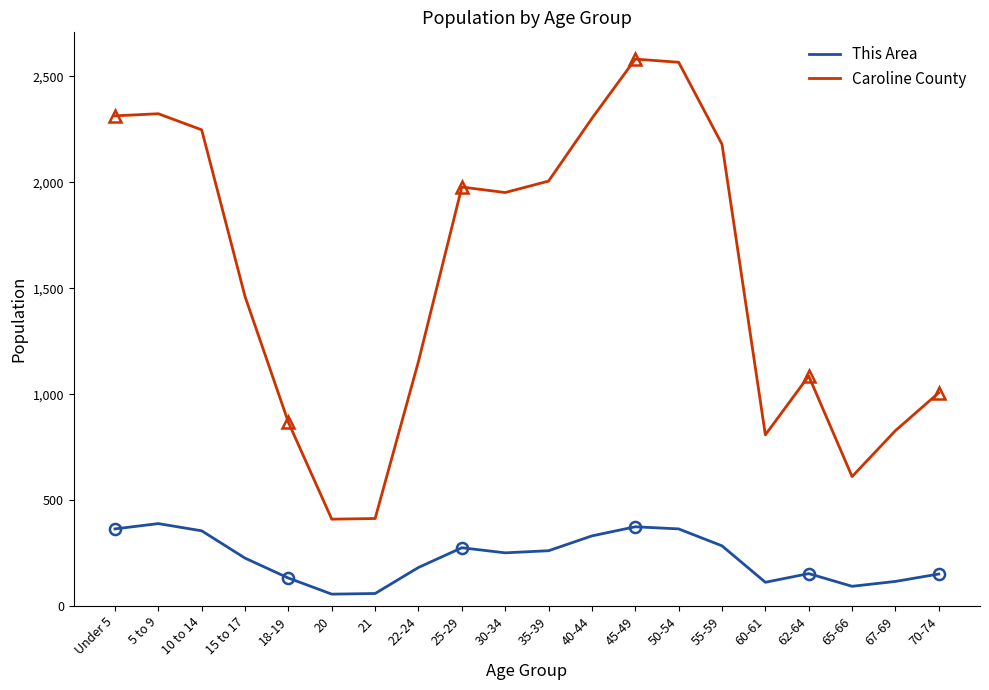

How many lines are shown in the chart?

2